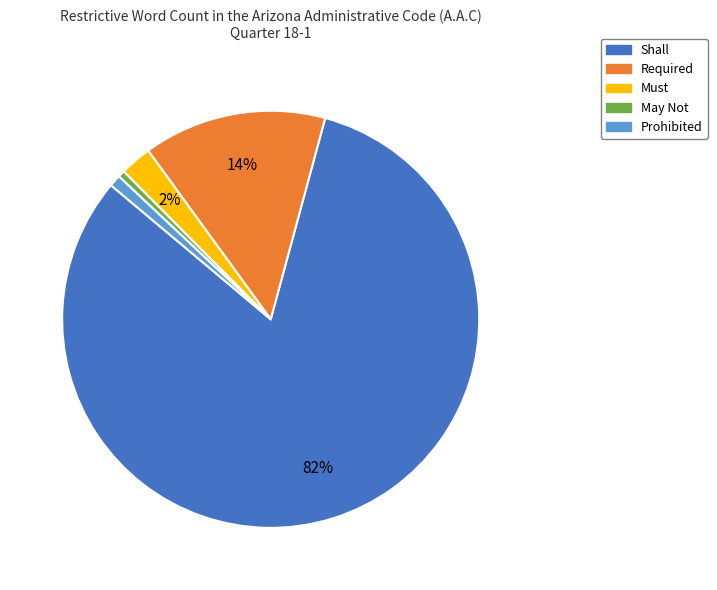

To the nearest percent, what percentage of the pie is May Not?

1%